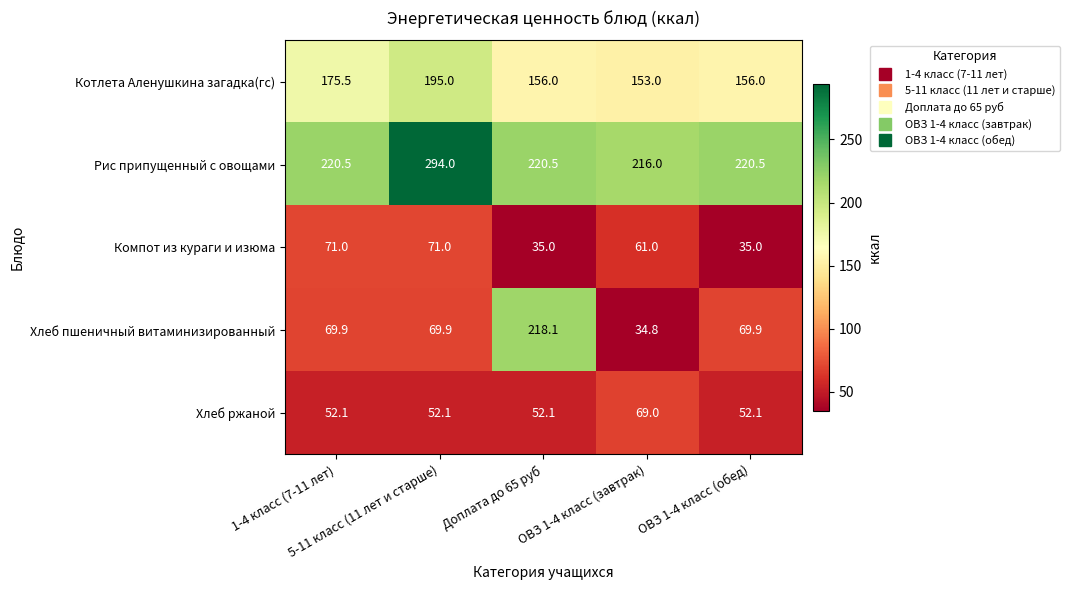

What is the minimum value for Хлеб пшеничный витаминизированный?

34.8